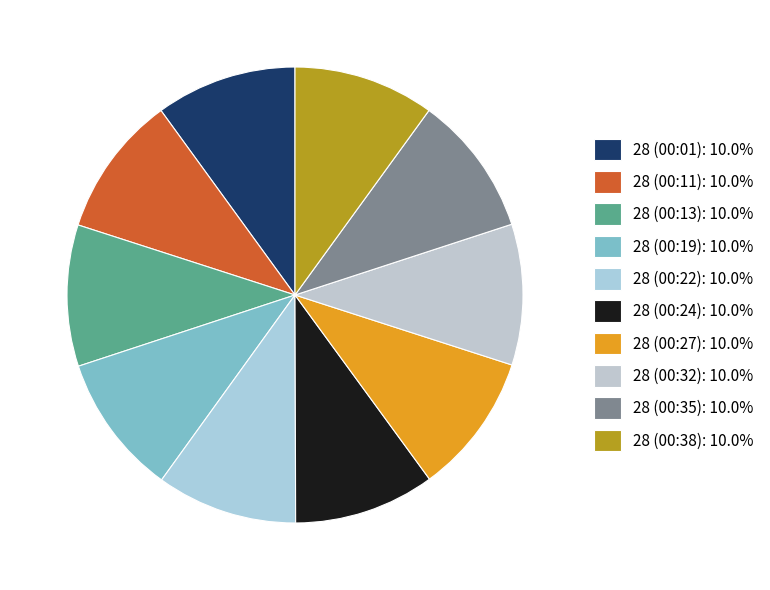

How many segments does this pie chart have?

10